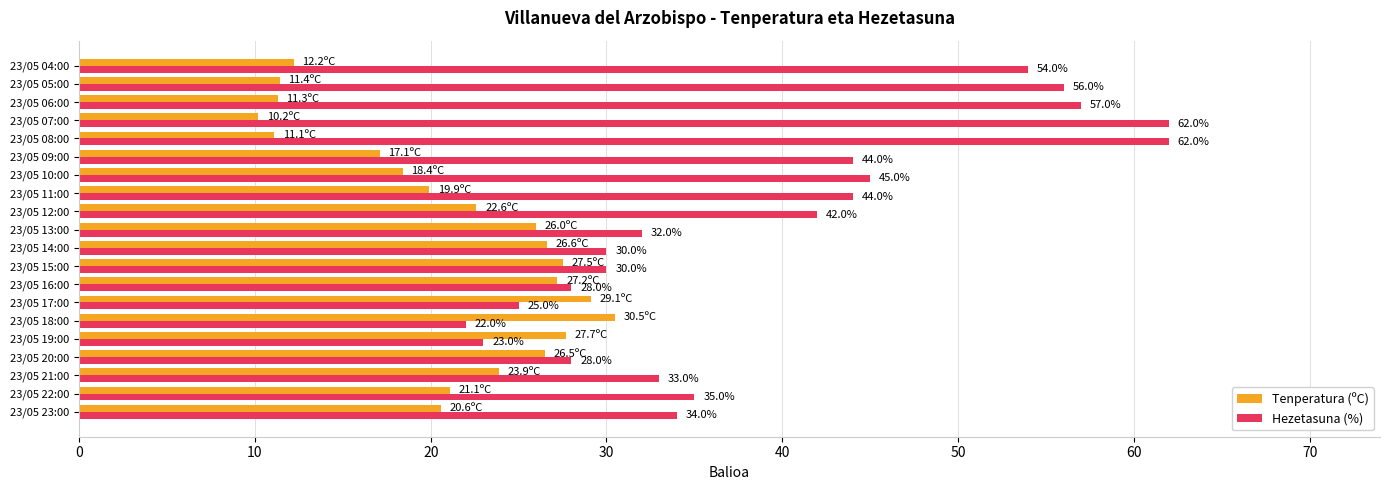

How many values in the Tenperatura (ºC) series exceed 22?

10